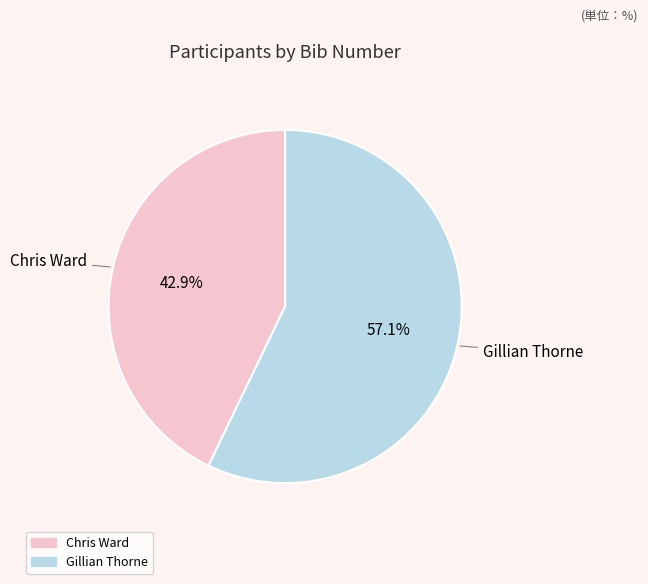

Is it true that Chris Ward is 43% of the pie?

True